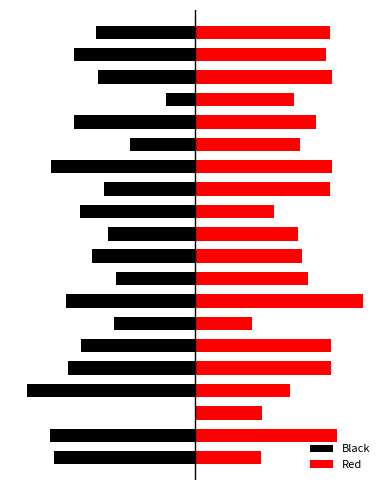

What is the sum of all Red values?

135.0